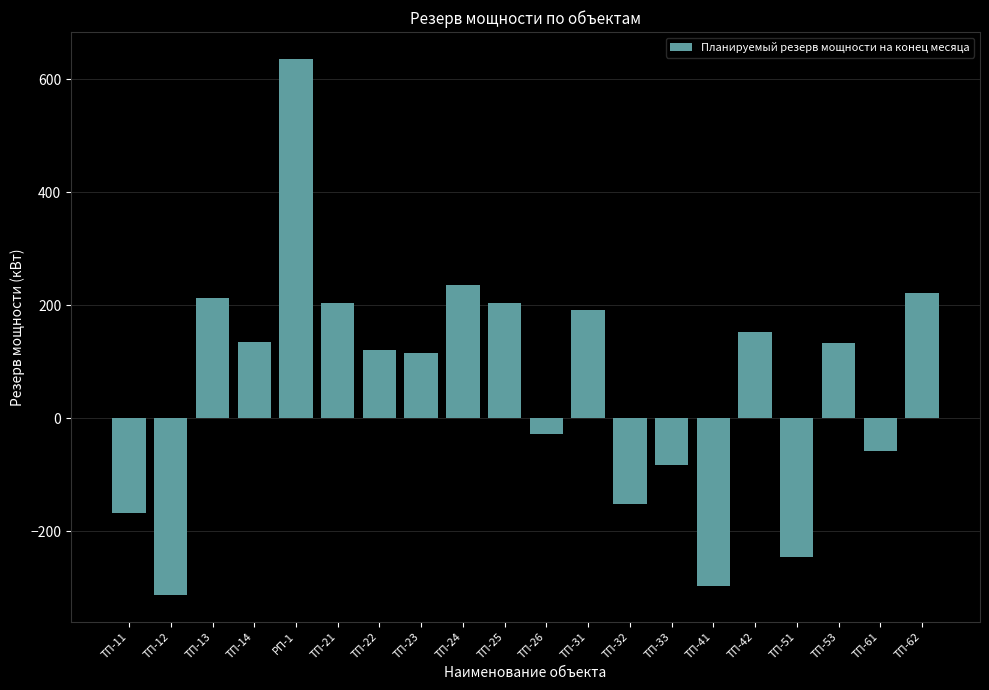

What value does the data have at ТП-41?

-297.6